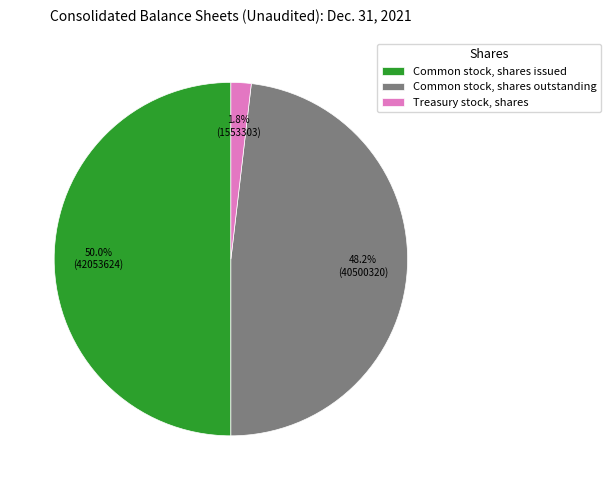

How many segments does this pie chart have?

3